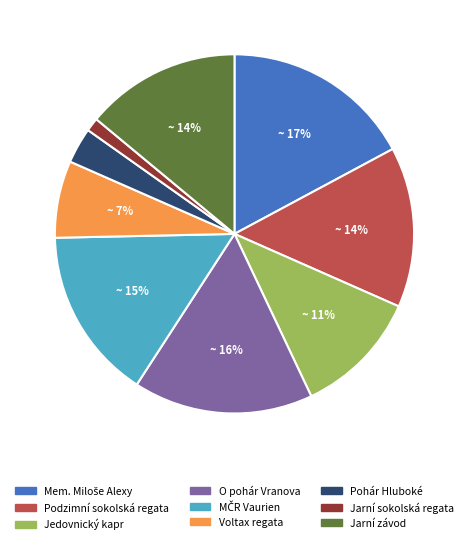

Do Voltax regata and Podzimní sokolská regata together represent more than half of the pie?

No